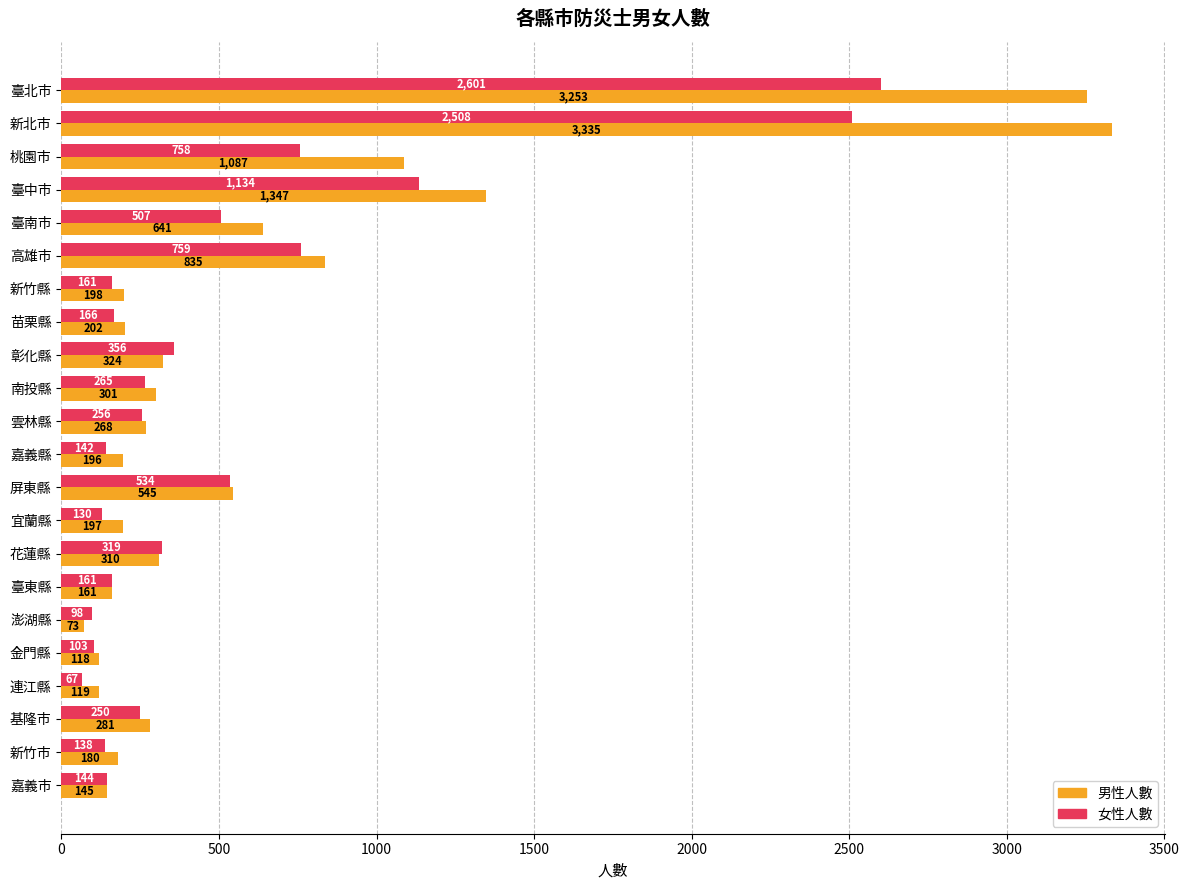

Which label corresponds to the largest value in the chart?

新北市